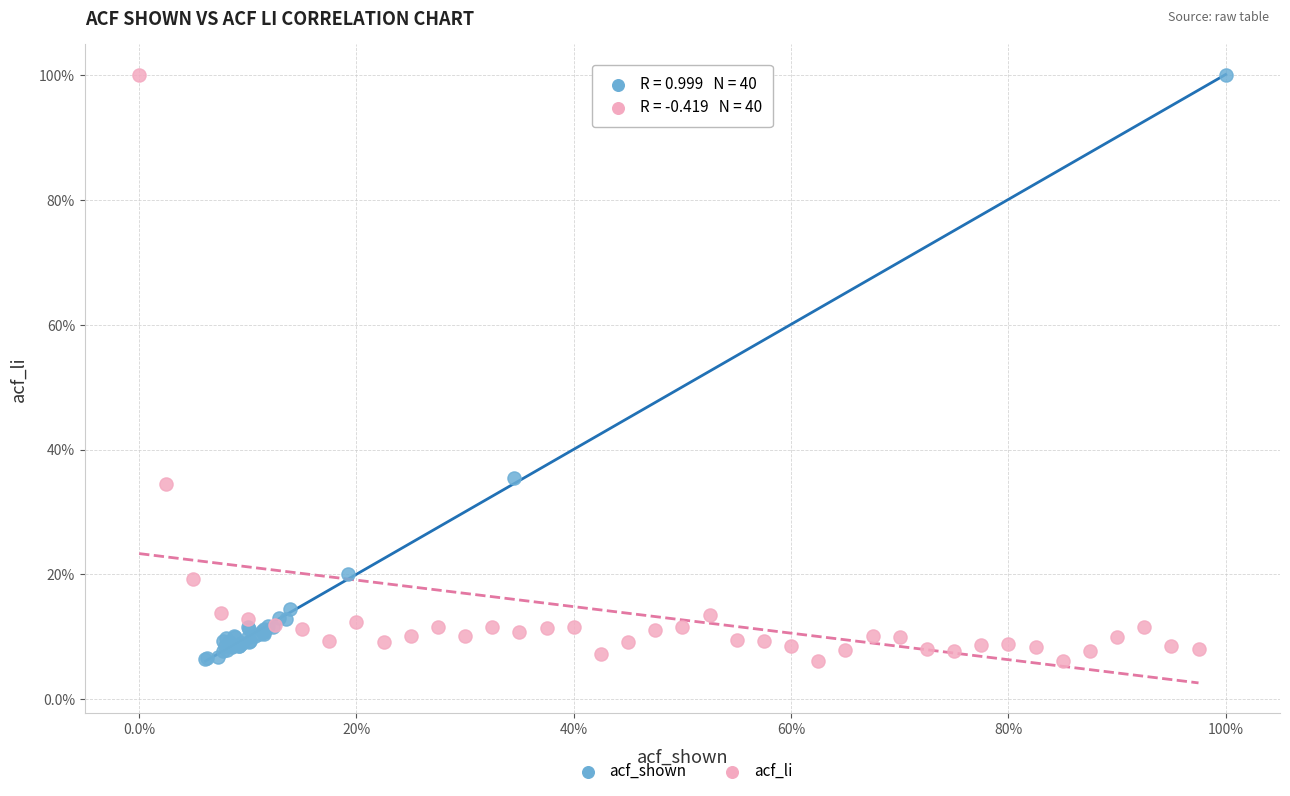

What are all the series names shown in the legend?

acf_shown, acf_li